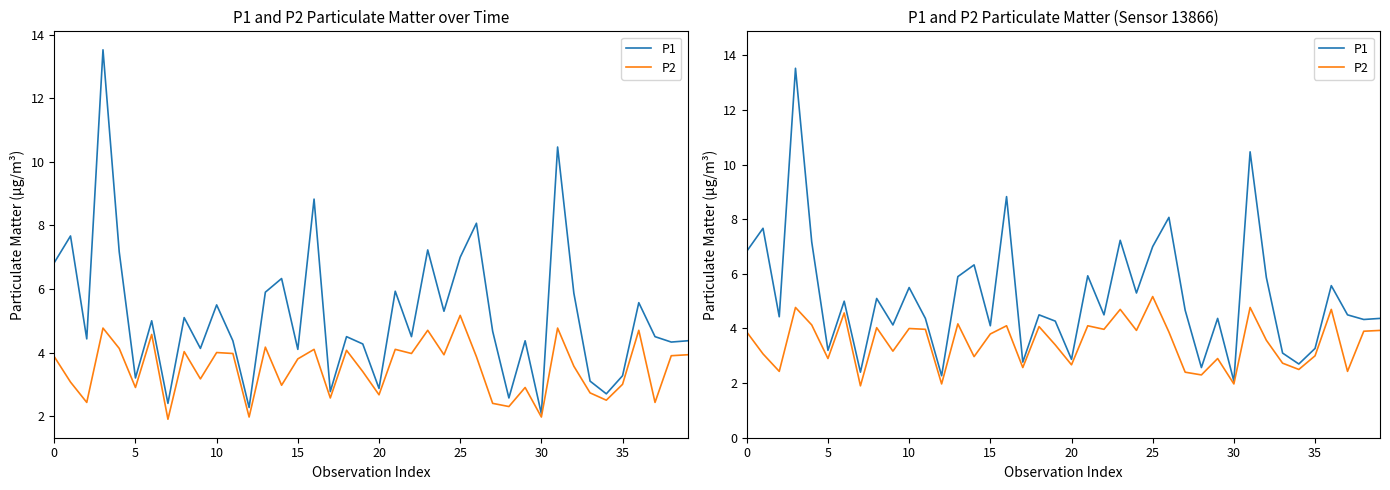

True or false: P1 has more than 1 interior local peaks.

True